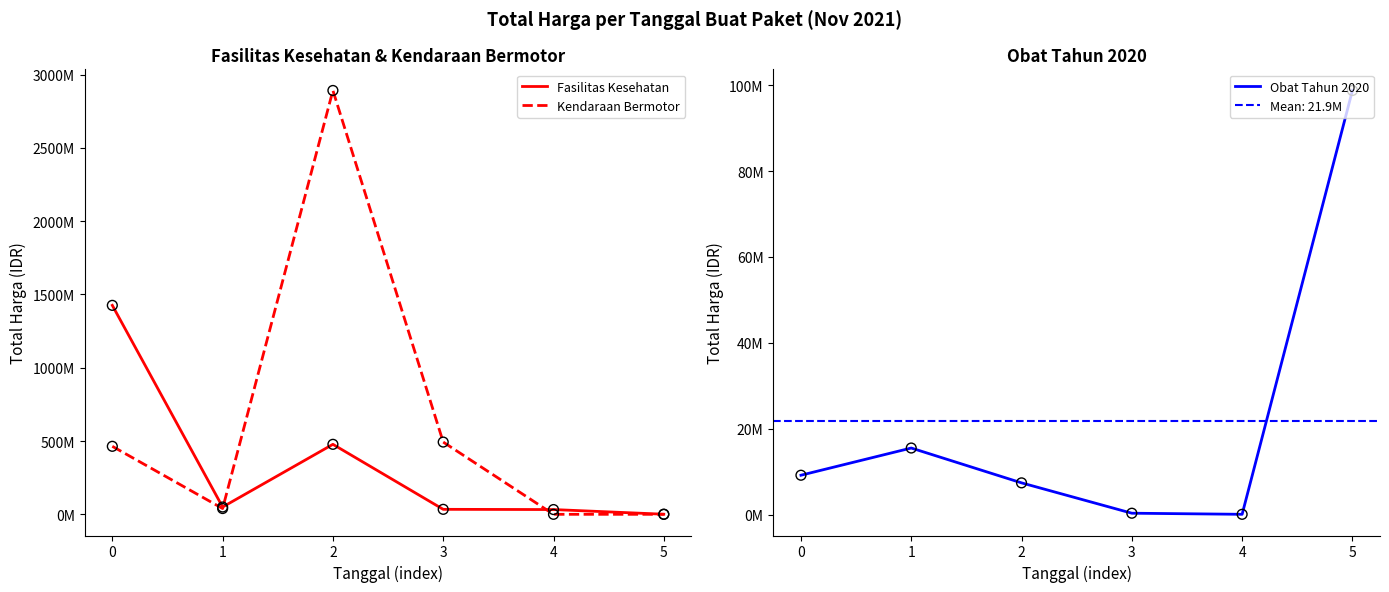

Which series reaches the maximum Y coordinate?

Kendaraan Bermotor